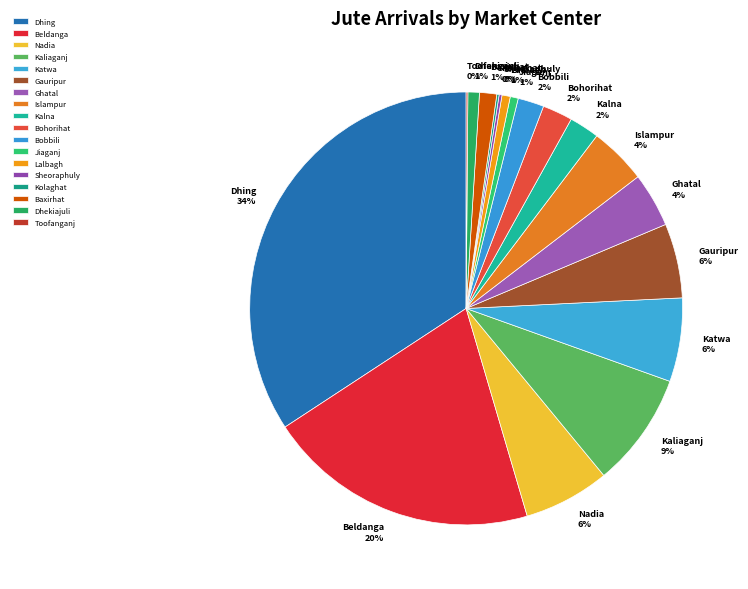

Which slice is the largest?

Dhing